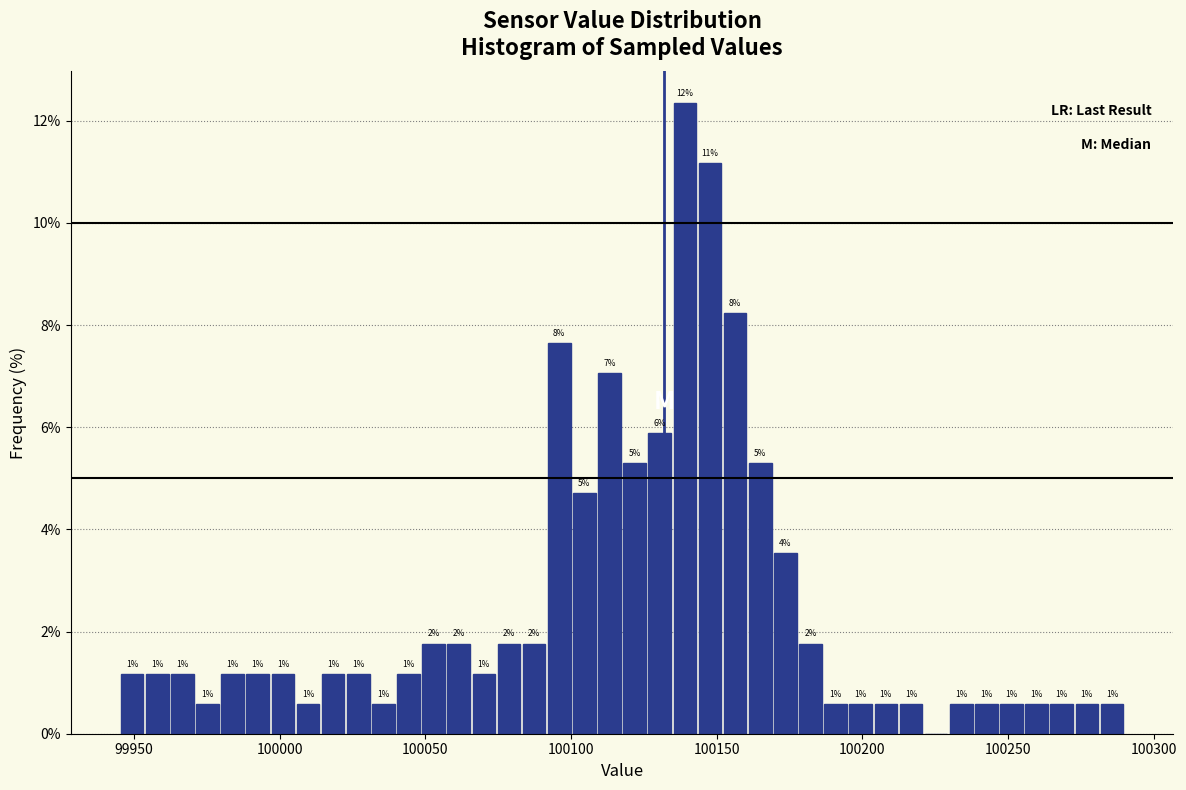

Around what value on the x-axis is the tallest bar? Give the approximate position of its centre, as read against the axis.

100140